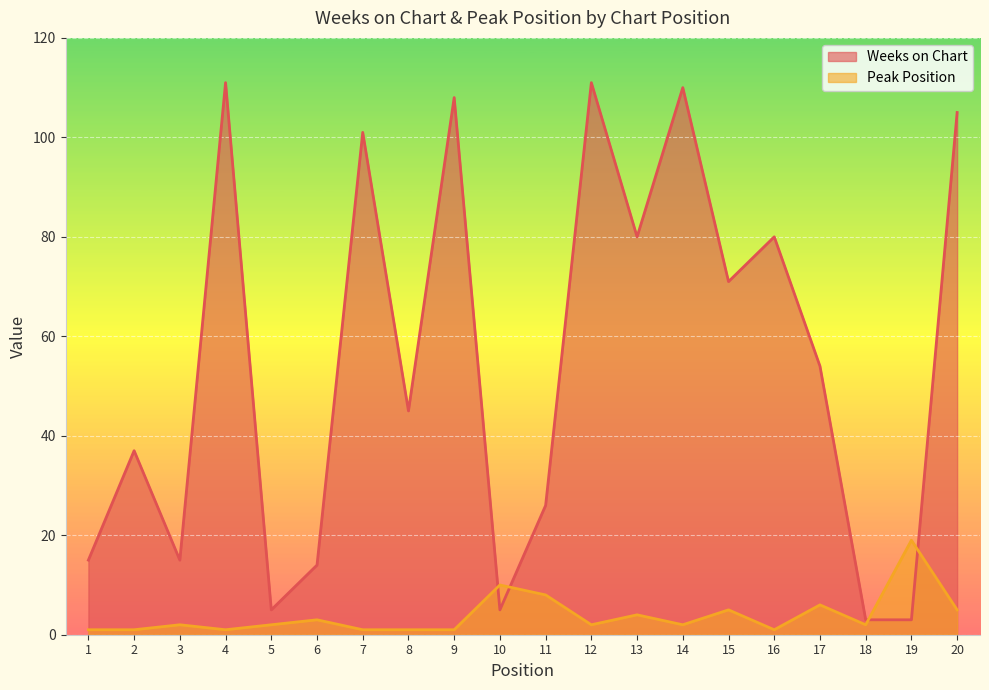

How many data points does each series have?

20